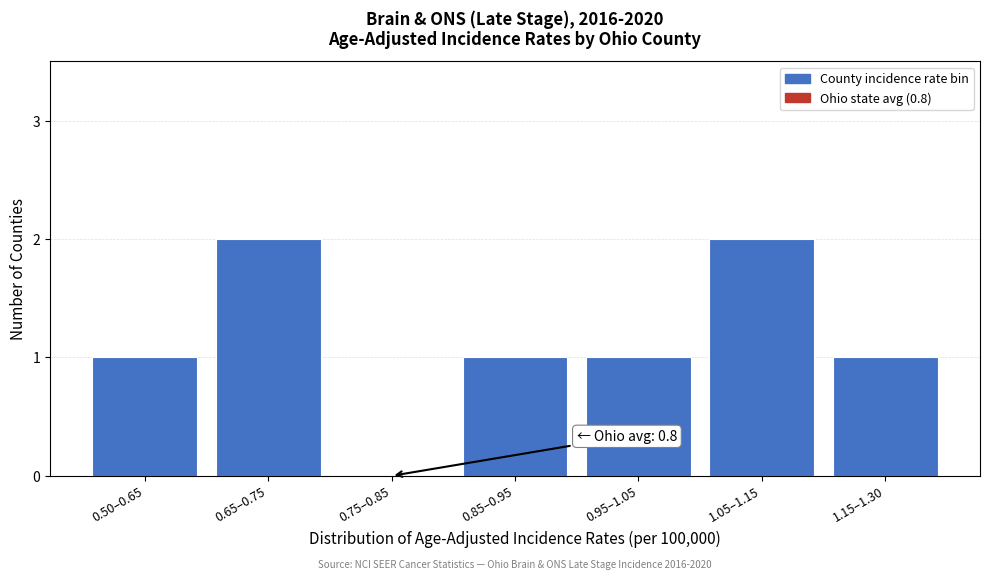

Reading right to left, transcribe all the data shown in this chart.

1.15–1.30=1	1.05–1.15=2	0.95–1.05=1	0.85–0.95=1	0.75–0.85=0	0.65–0.75=2	0.50–0.65=1